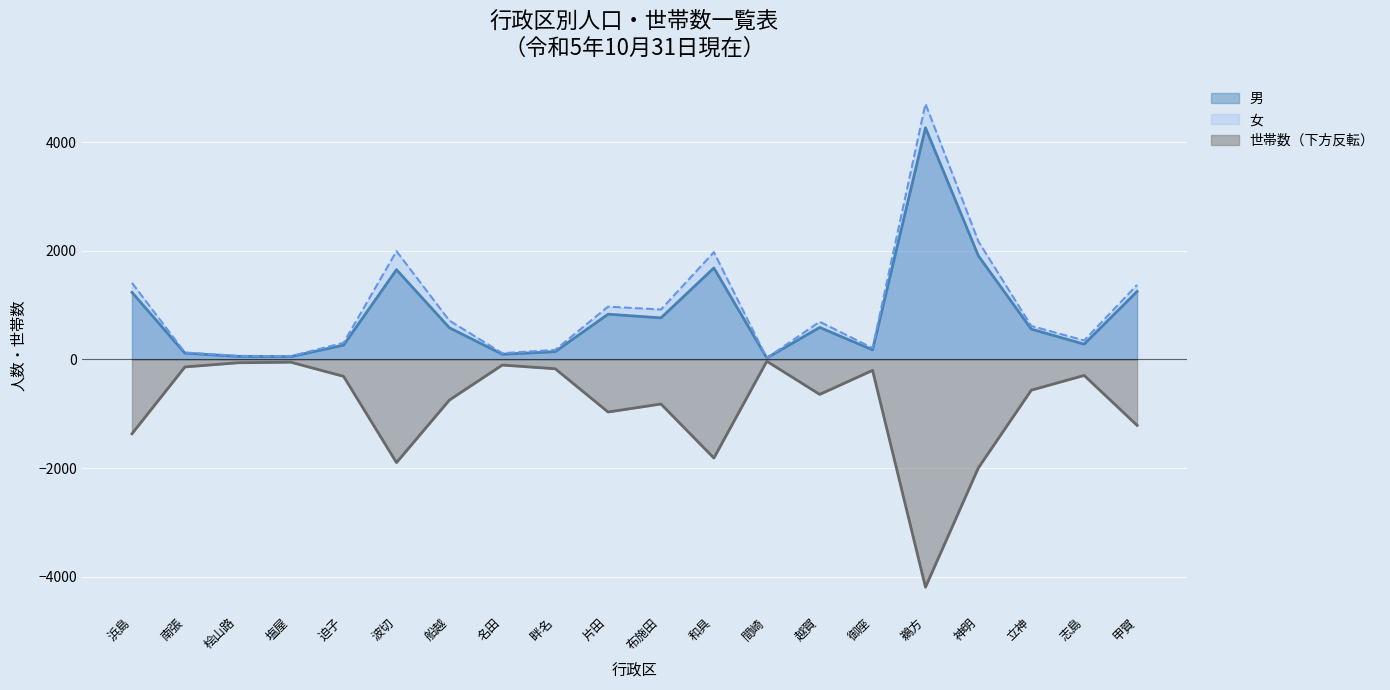

Between which two adjacent categories do 男 and 女 first intersect?

和具 and 間崎